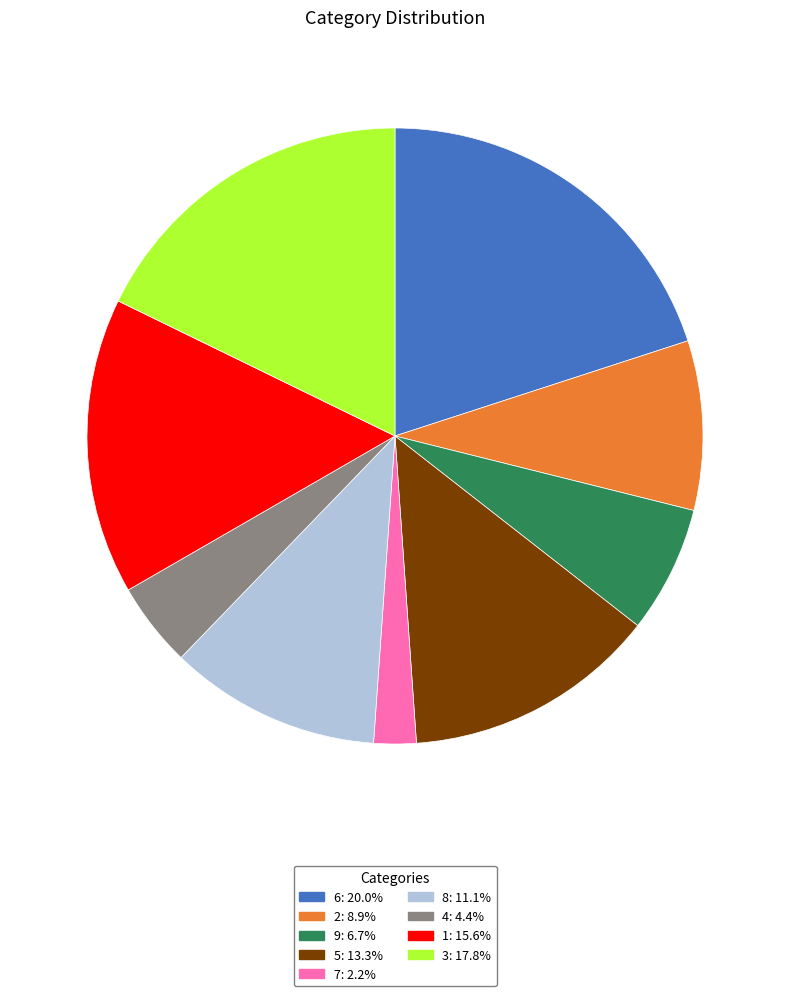

How many slices are in this pie chart?

9